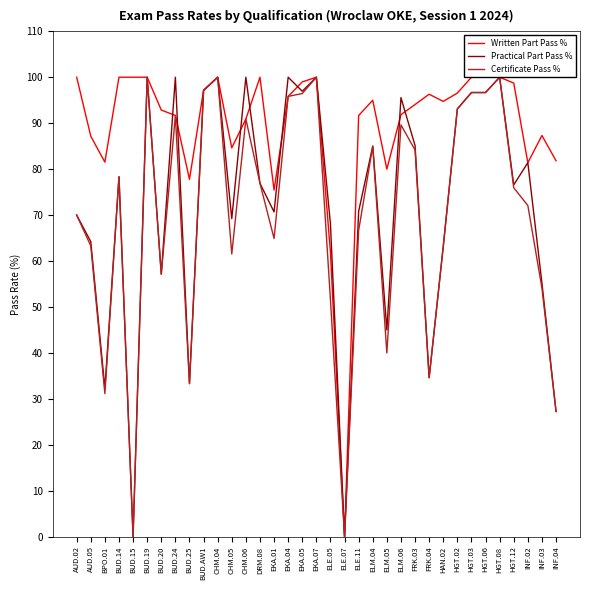

The Certificate Pass % series shows 55.1 at BPO.01. True or false?

False